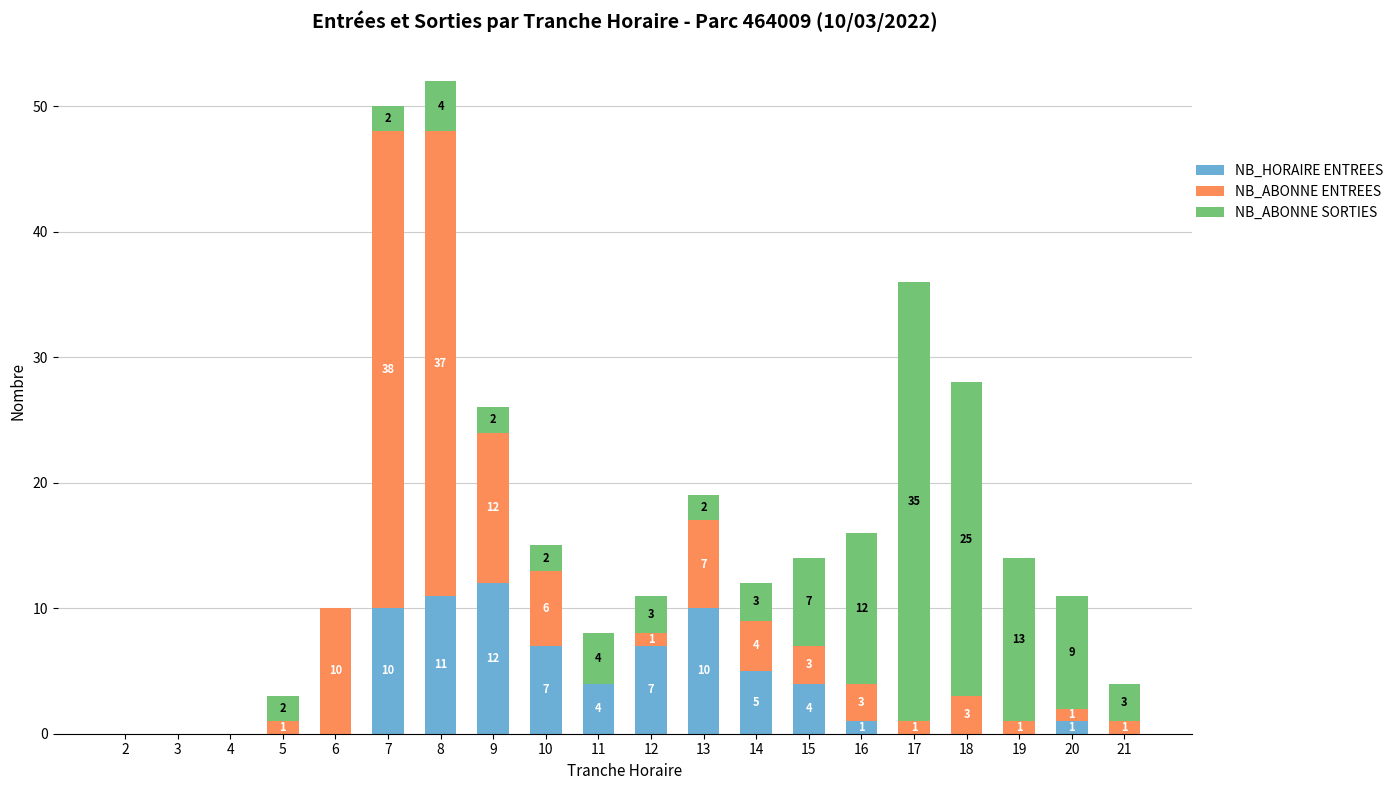

Which category has the highest value in the NB_HORAIRE ENTREES series?

9